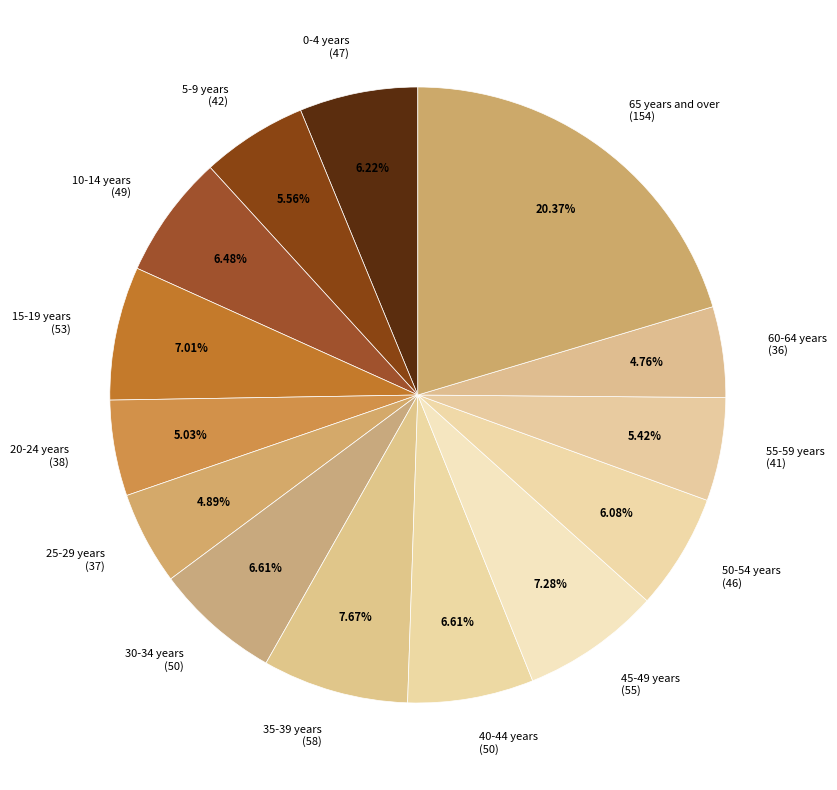

Does 0-4 years account for over 50% of the chart?

No